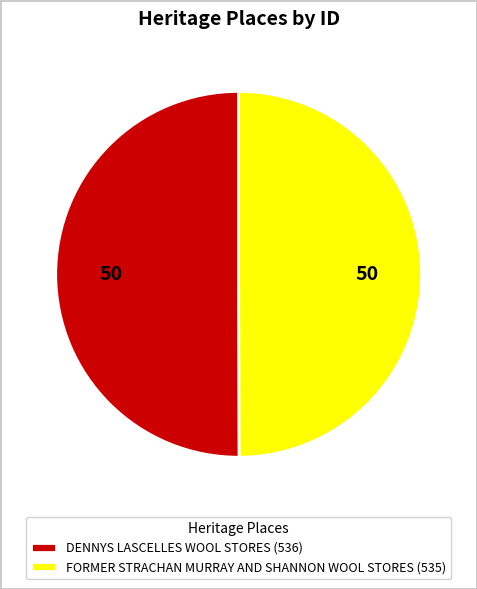

Is it true that DENNYS LASCELLES WOOL STORES is 63% of the pie?

False